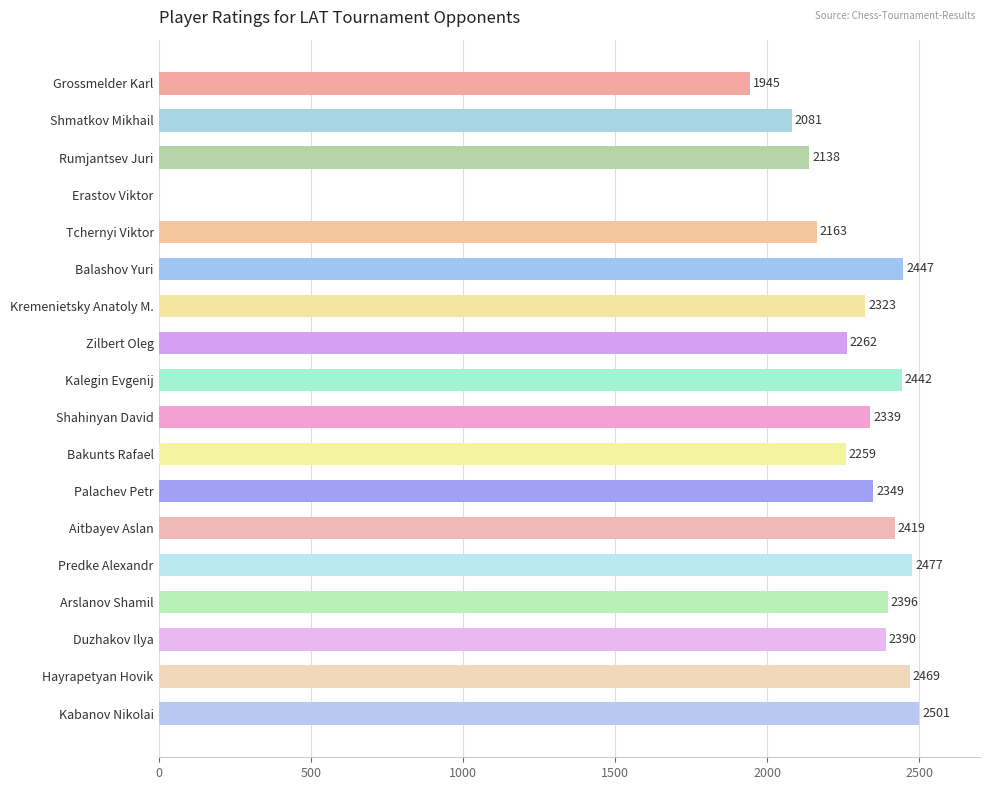

At which label is the value closest to 1250?

Grossmelder Karl